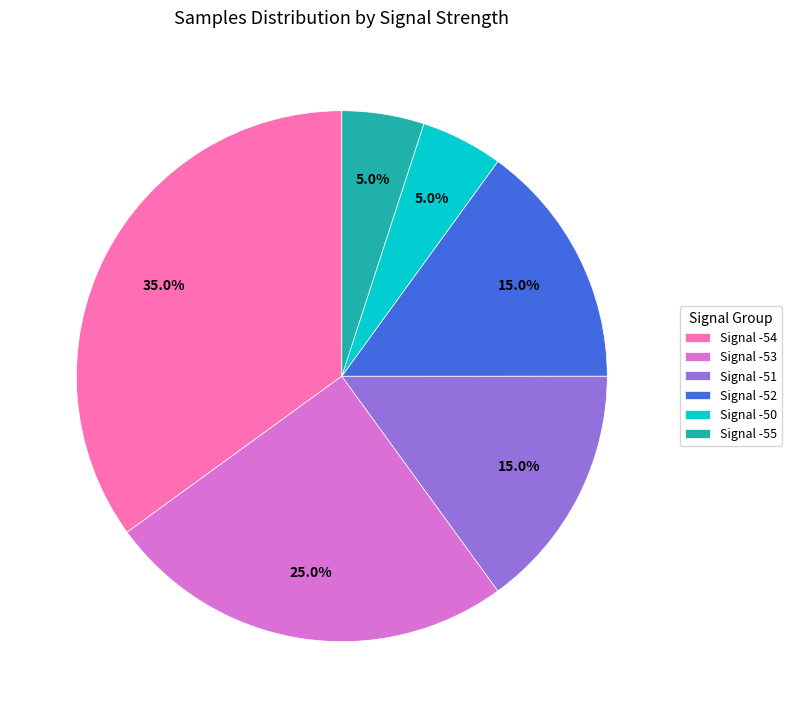

Is Signal -54 the majority of the pie?

No